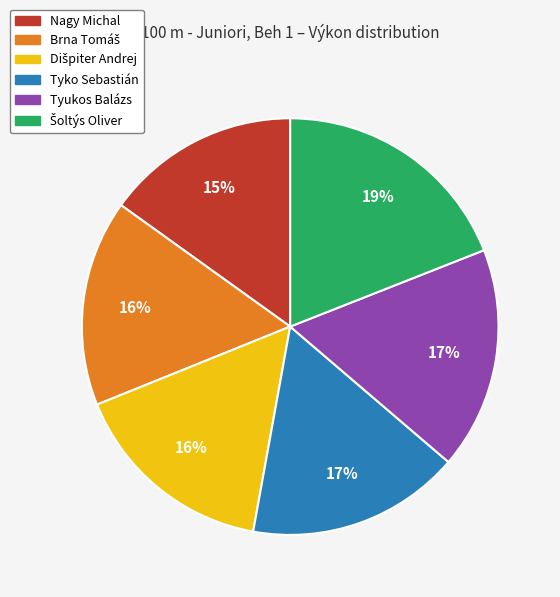

What is the smallest slice in the pie chart?

Nagy Michal